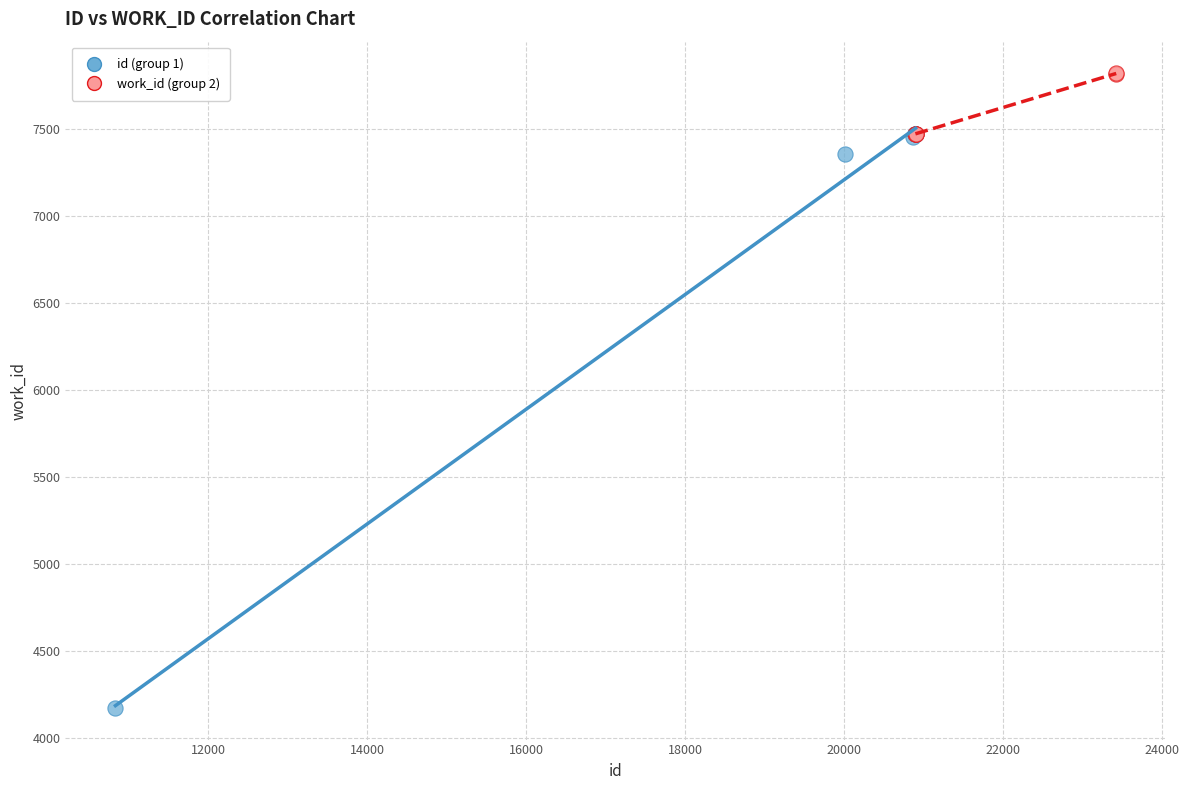

Which series reaches the maximum Y coordinate?

work_id (group 2)